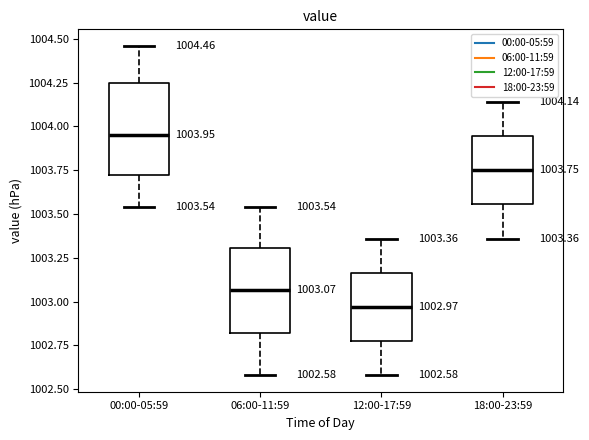

Which box has the lowest median line?

12:00-17:59